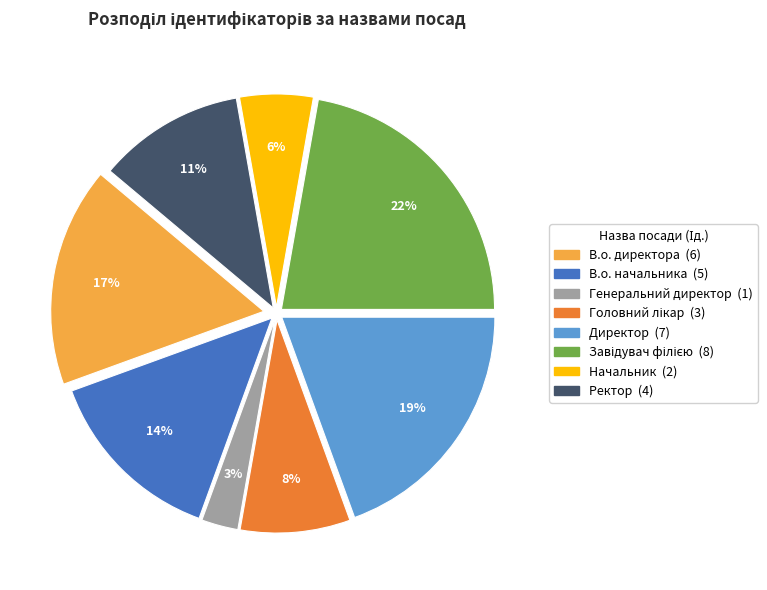

How many segments does this pie chart have?

8